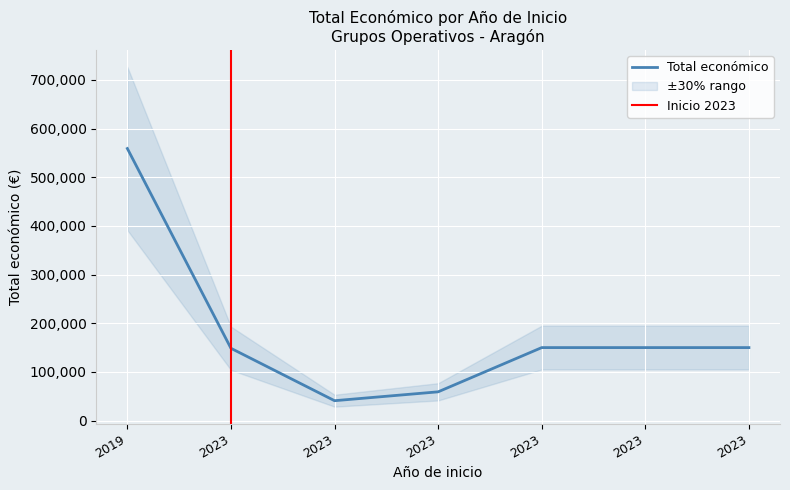

At which label is the value closest to 299961?

2023